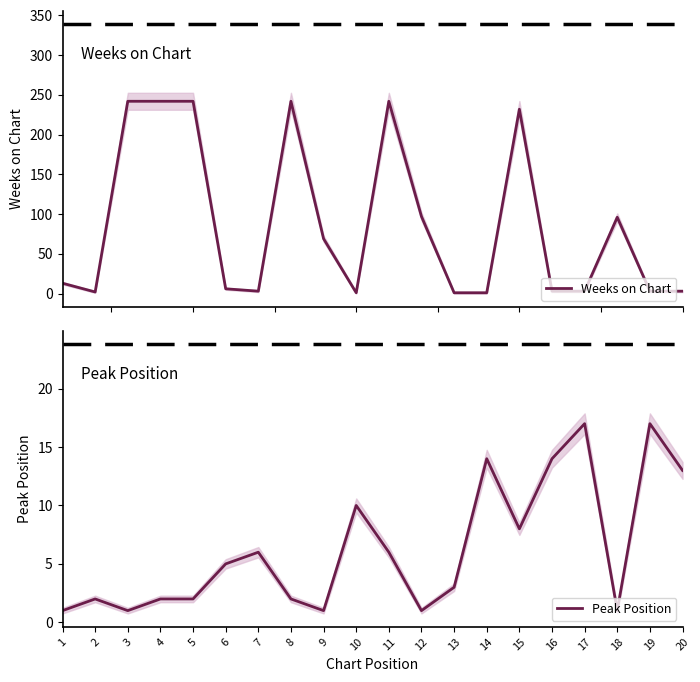

What are all the series names shown in the legend?

Weeks on Chart, Peak Position